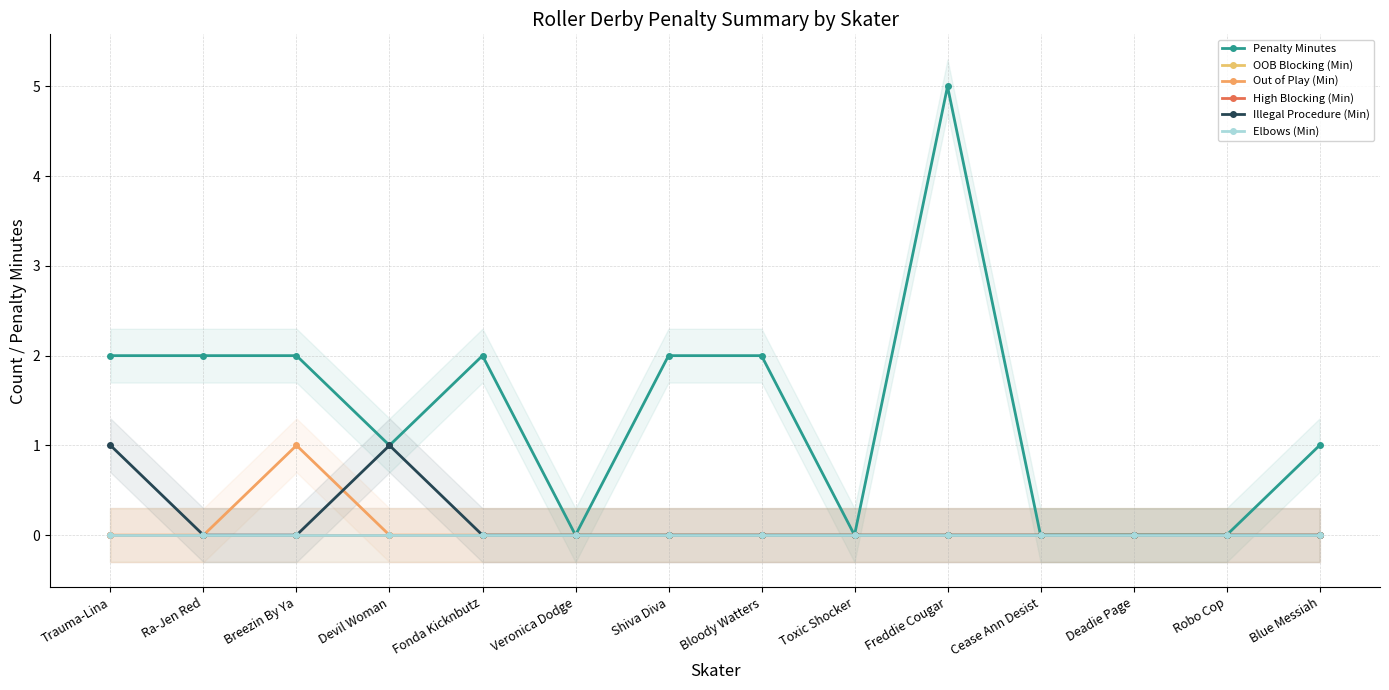

Which series has the widest spread of values?

Penalty Minutes